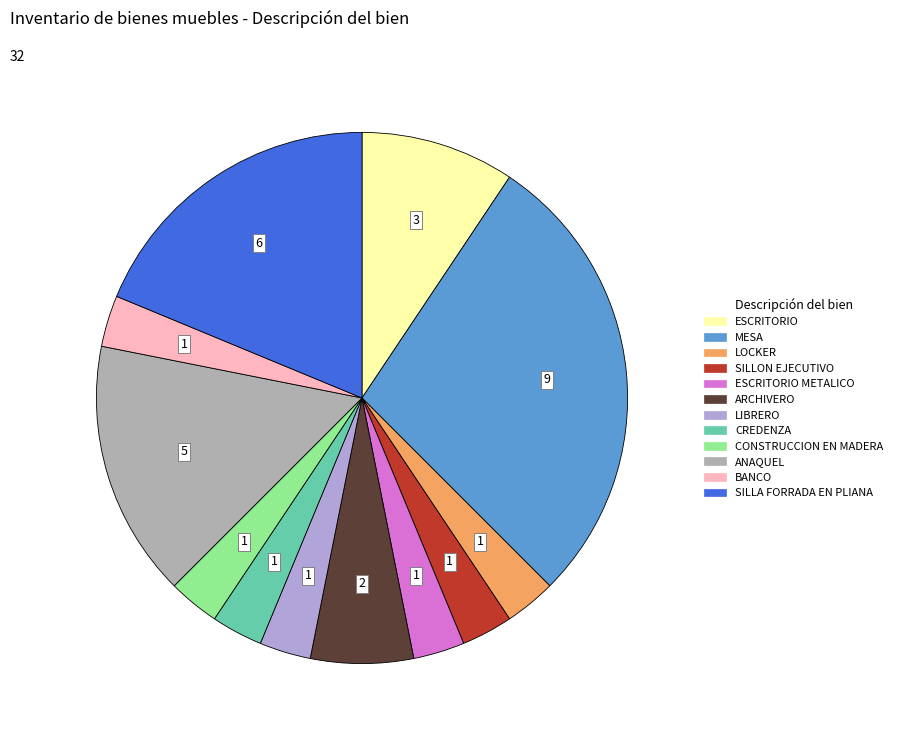

How many slices are in this pie chart?

12